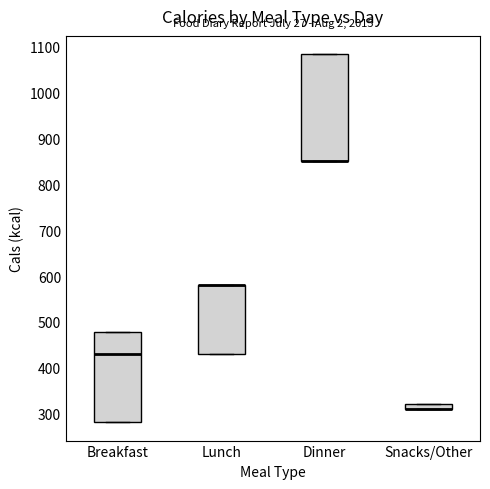

Which box is the tallest, from its lower edge to its upper edge?

Dinner